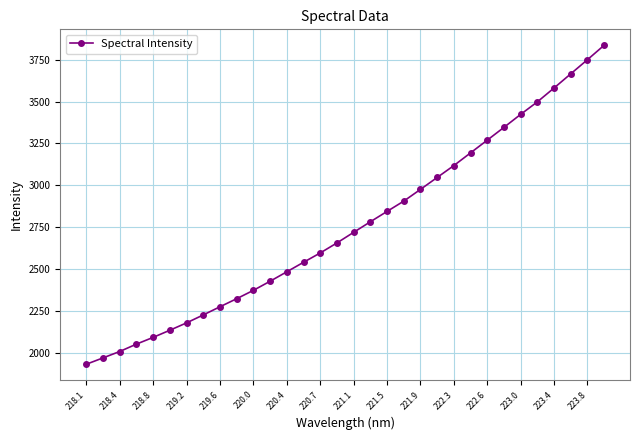

What is the greatest value displayed?

3835.2